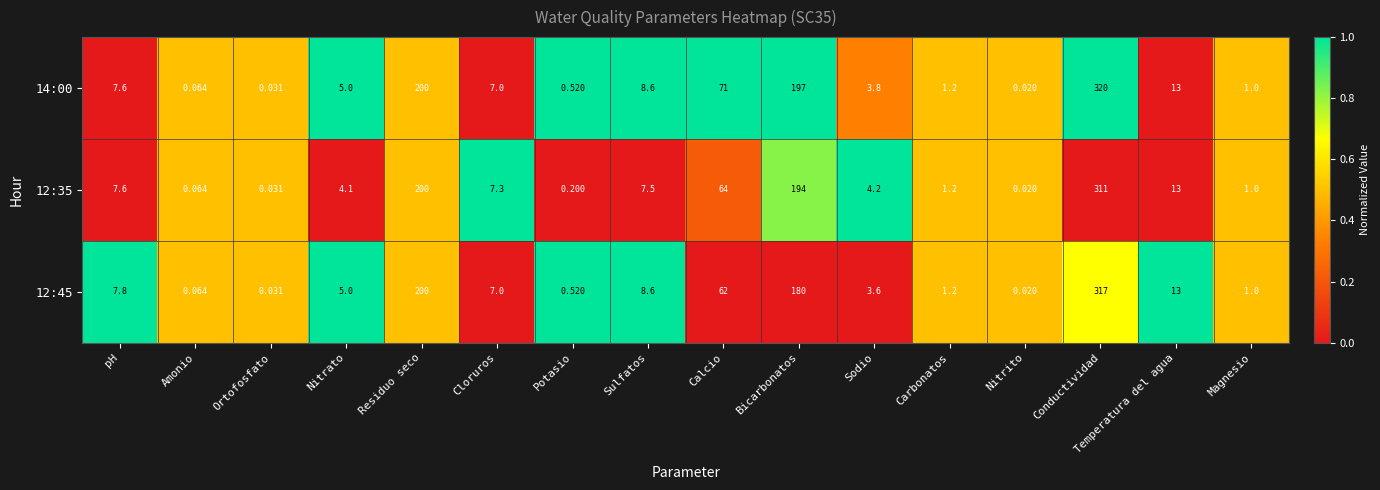

List the labels in order of 12:35 value, largest first.

Conductividad, Residuo seco, Bicarbonatos, Calcio, Temperatura del agua, pH, Sulfatos, Cloruros, Sodio, Nitrato, Carbonatos, Magnesio, Potasio, Amonio, Ortofosfato, Nitrito